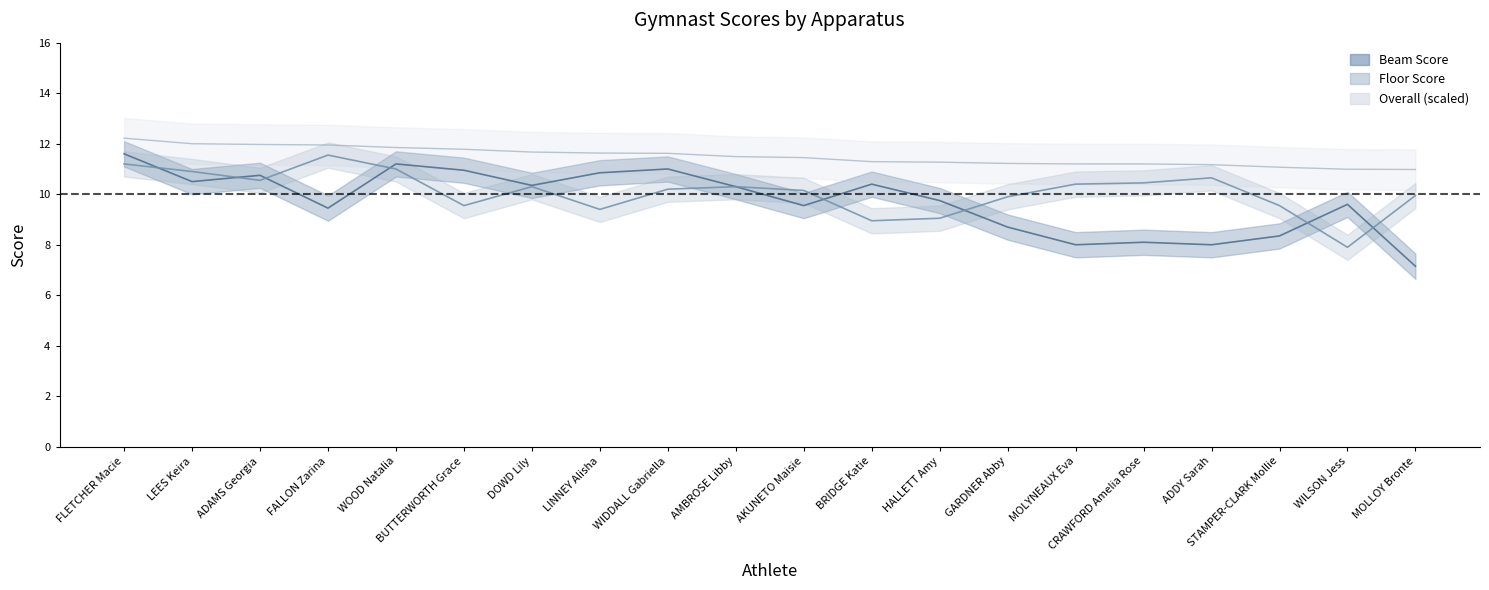

Reading left to right, list all the values displayed in this chart.

Beam Score: FLETCHER Macie=11.6	LEES Keira=10.5	ADAMS Georgia=10.8	FALLON Zarina=9.4	WOOD Natalia=11.2	BUTTERWORTH Grace=10.9	DOWD Lily=10.3	LINNEY Alisha=10.8	WIDDALL Gabriella=11.0	AMBROSE Libby=10.3	AKUNETO Maisie=9.6	BRIDGE Katie=10.4	HALLETT Amy=9.8	GARDNER Abby=8.7	MOLYNEAUX Eva=8.0	CRAWFORD Amelia Rose=8.1	ADDY Sarah=8.0	STAMPER-CLARK Mollie=8.3	WILSON Jess=9.6	MOLLOY Bronte=7.2
Floor Score: FLETCHER Macie=11.2	LEES Keira=10.9	ADAMS Georgia=10.6	FALLON Zarina=11.6	WOOD Natalia=11.0	BUTTERWORTH Grace=9.6	DOWD Lily=10.3	LINNEY Alisha=9.4	WIDDALL Gabriella=10.2	AMBROSE Libby=10.3	AKUNETO Maisie=10.2	BRIDGE Katie=8.9	HALLETT Amy=9.1	GARDNER Abby=9.9	MOLYNEAUX Eva=10.4	CRAWFORD Amelia Rose=10.4	ADDY Sarah=10.7	STAMPER-CLARK Mollie=9.6	WILSON Jess=7.9	MOLLOY Bronte=9.9
Overall: FLETCHER Macie=12.2	LEES Keira=12.0	ADAMS Georgia=12.0	FALLON Zarina=11.9	WOOD Natalia=11.8	BUTTERWORTH Grace=11.8	DOWD Lily=11.7	LINNEY Alisha=11.6	WIDDALL Gabriella=11.6	AMBROSE Libby=11.5	AKUNETO Maisie=11.4	BRIDGE Katie=11.3	HALLETT Amy=11.3	GARDNER Abby=11.2	MOLYNEAUX Eva=11.2	CRAWFORD Amelia Rose=11.2	ADDY Sarah=11.2	STAMPER-CLARK Mollie=11.1	WILSON Jess=11.0	MOLLOY Bronte=11.0